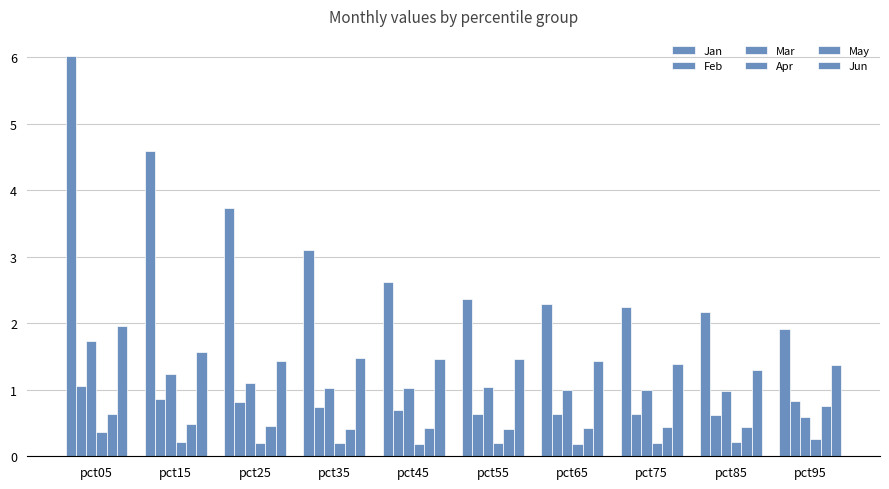

Which category has the highest value across all series?

pct05